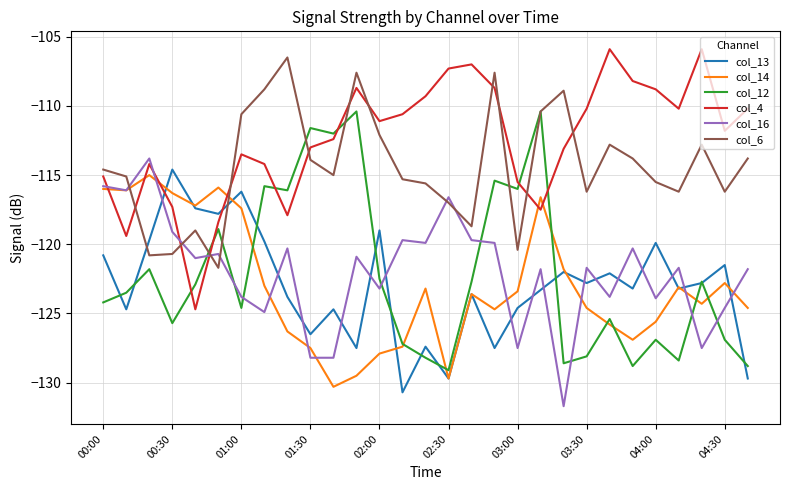

How many lines are shown in the chart?

6